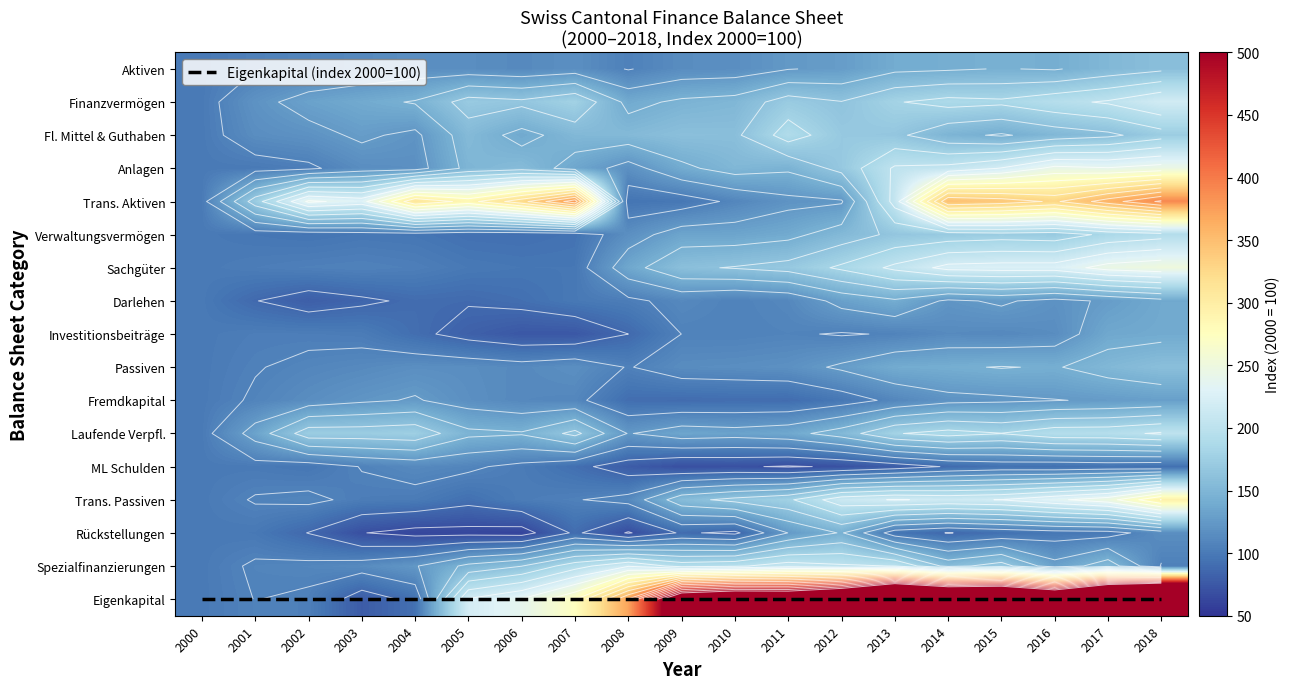

What is the total value across all series at 2009?

2605.6